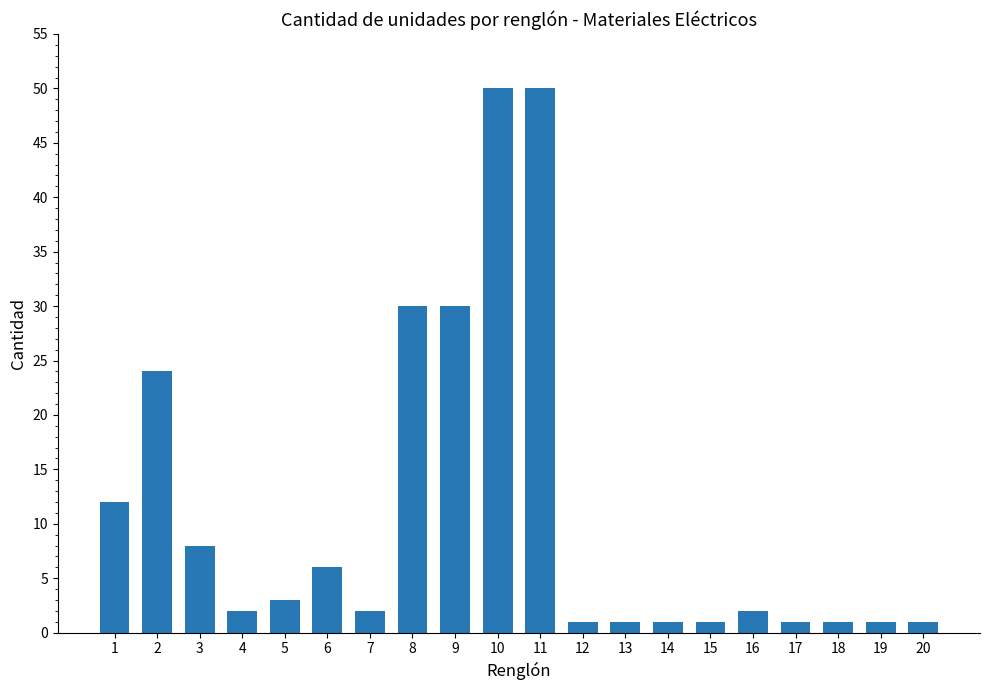

The chart shows a value of 1 at 18. True or false?

True